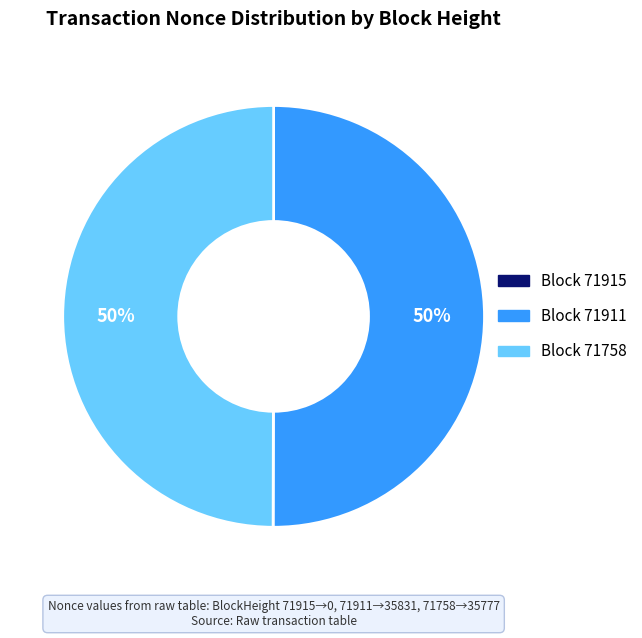

True or false: Block 71911 accounts for 50% of the total.

True